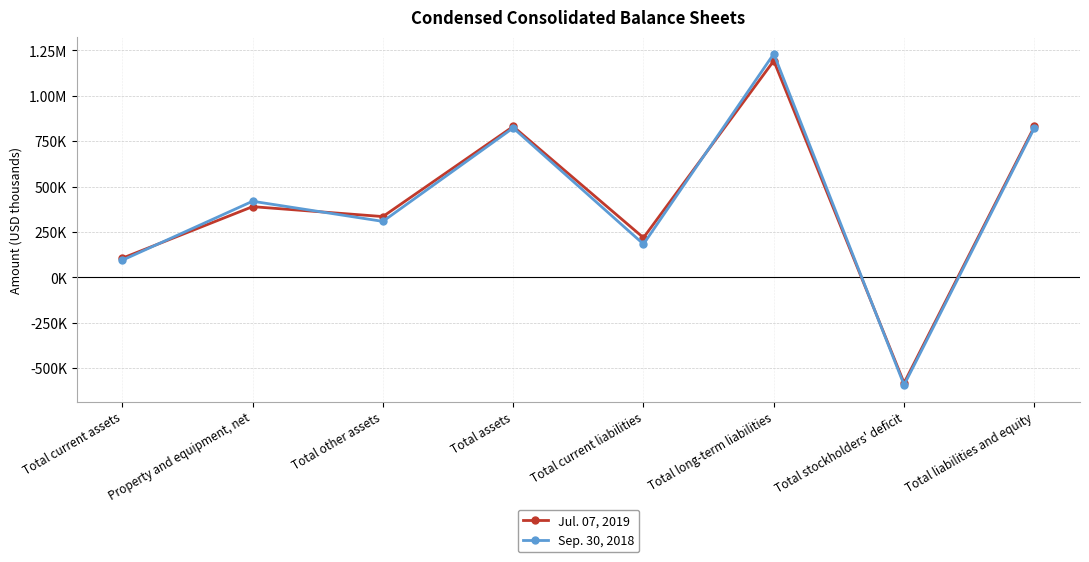

What position from the right is Total liabilities and equity?

1